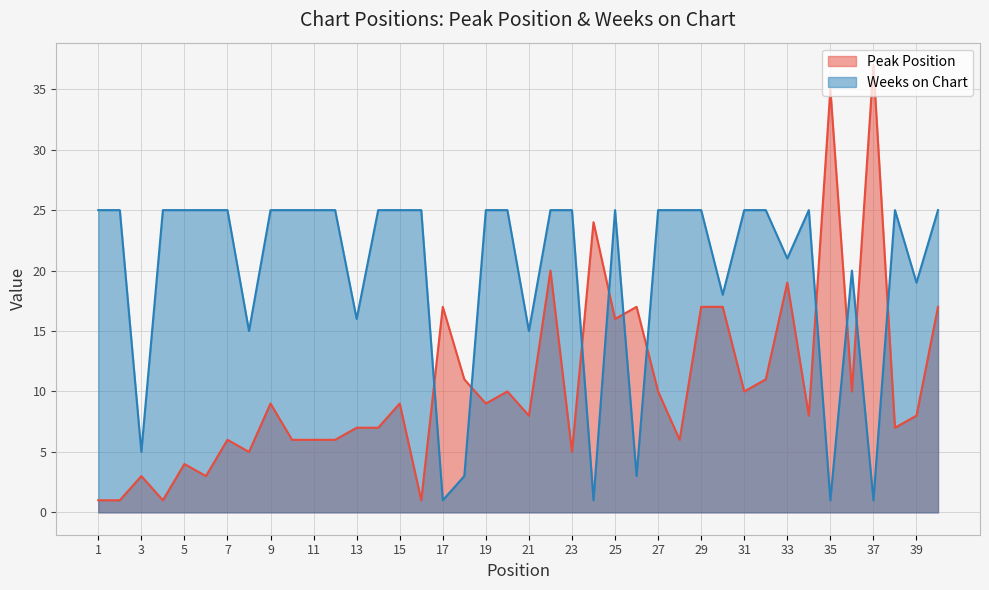

What is the difference between the highest and lowest values at 9?

16